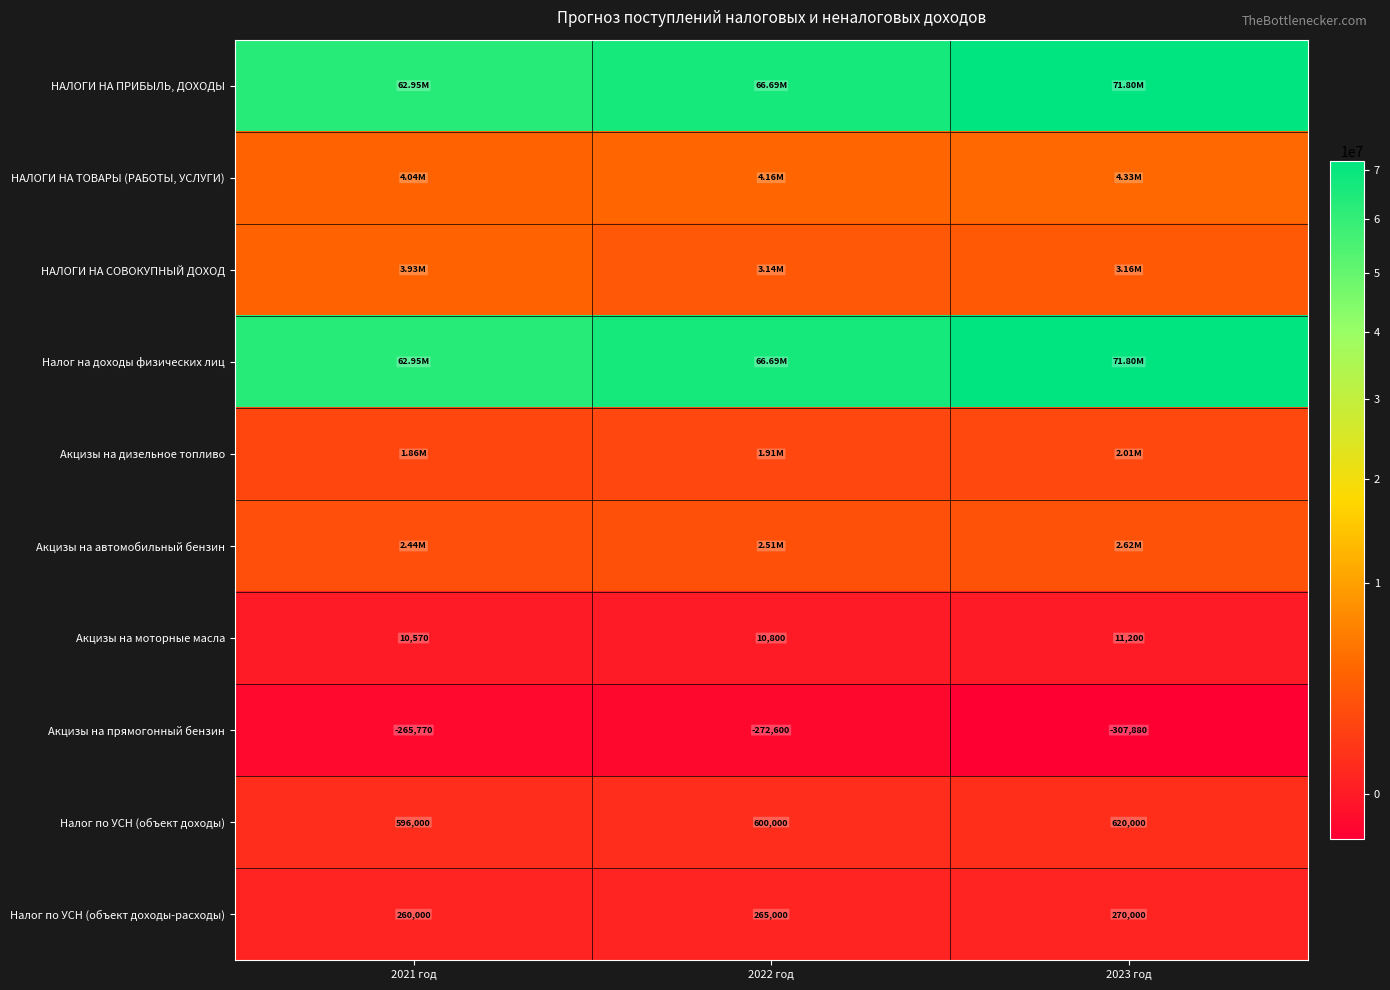

What is the smallest value displayed?

-307880.0